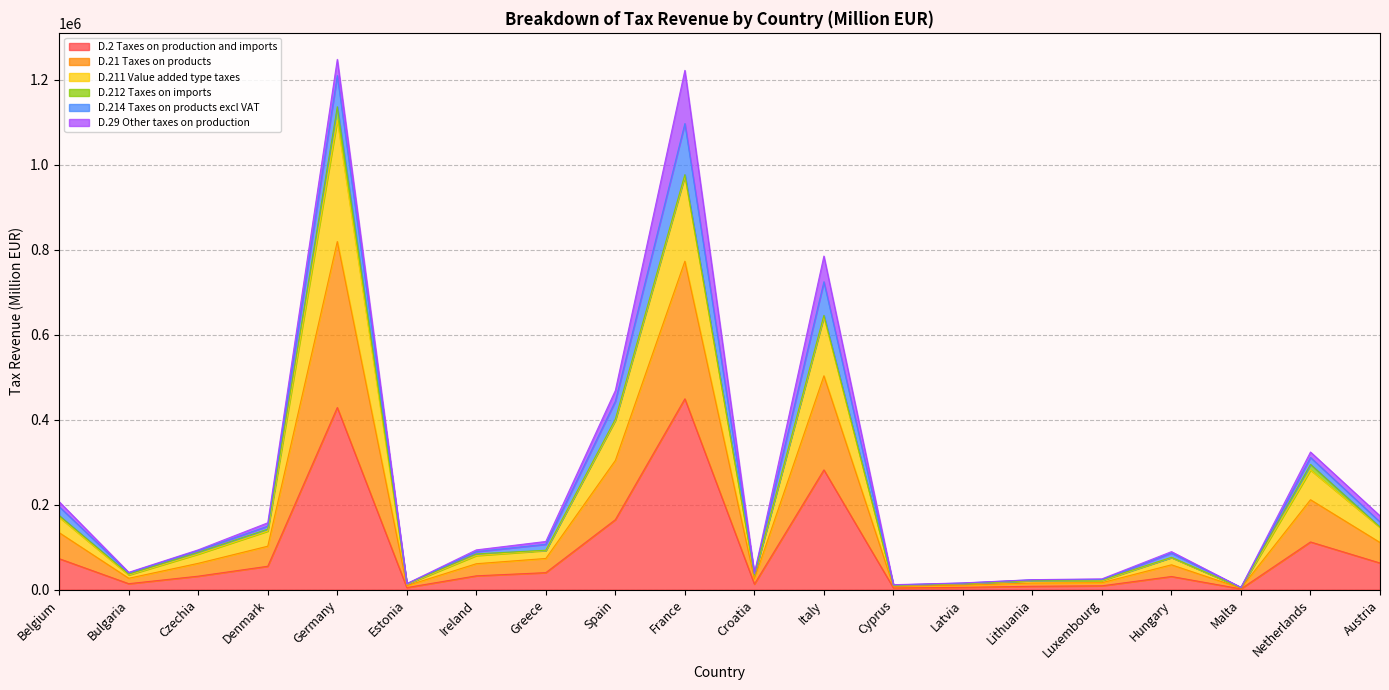

In D.211 Value added type taxes, how many points are higher than both neighbors (excluding endpoints)?

6